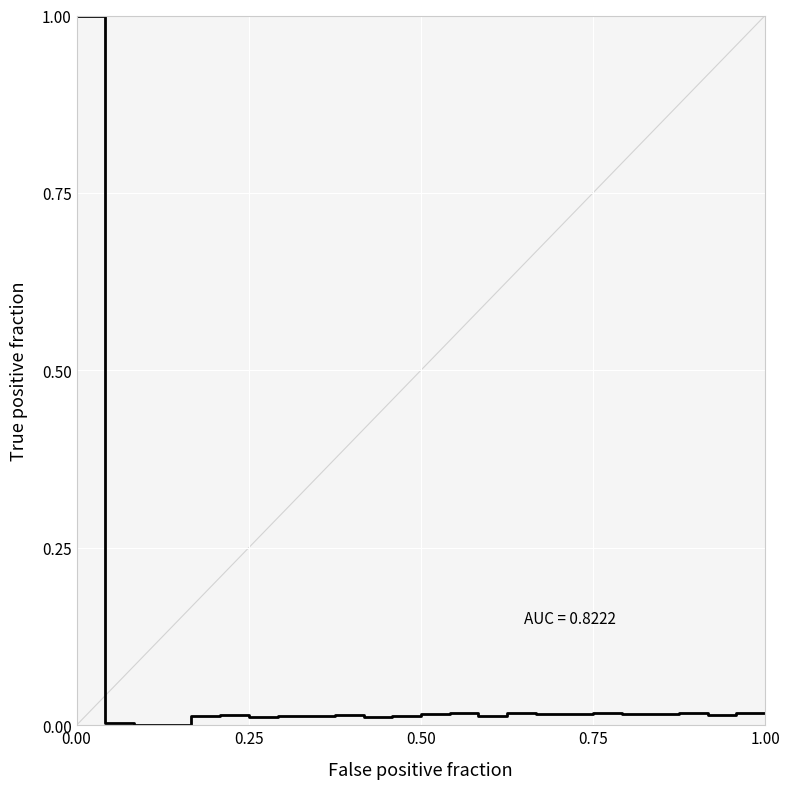

What is the maximum value shown in the chart?

1.0